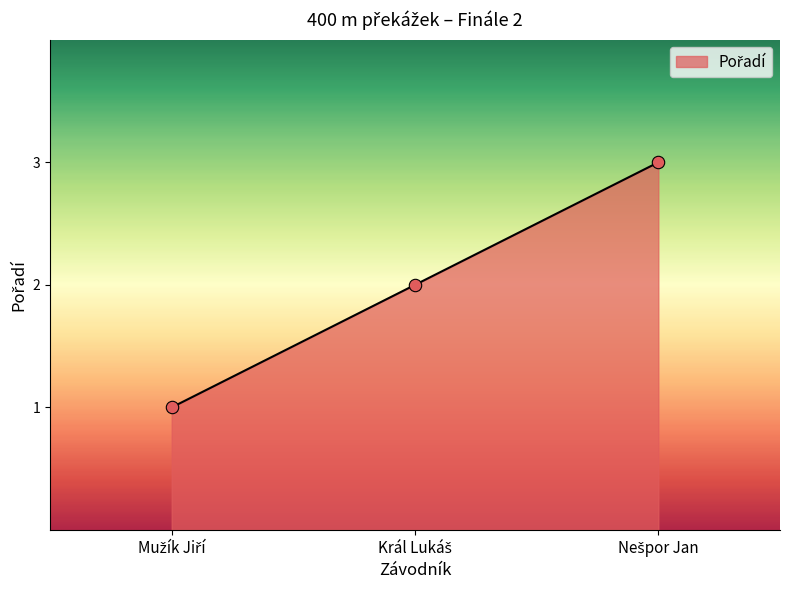

What is the sum of all values?

6